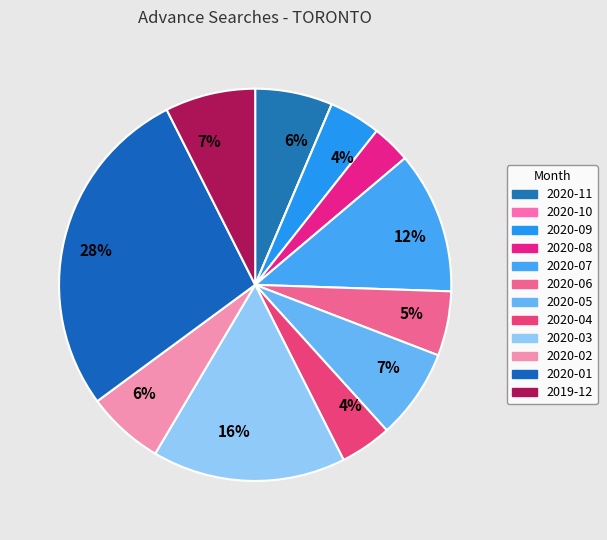

To the nearest percent, what is the average slice percentage?

8%